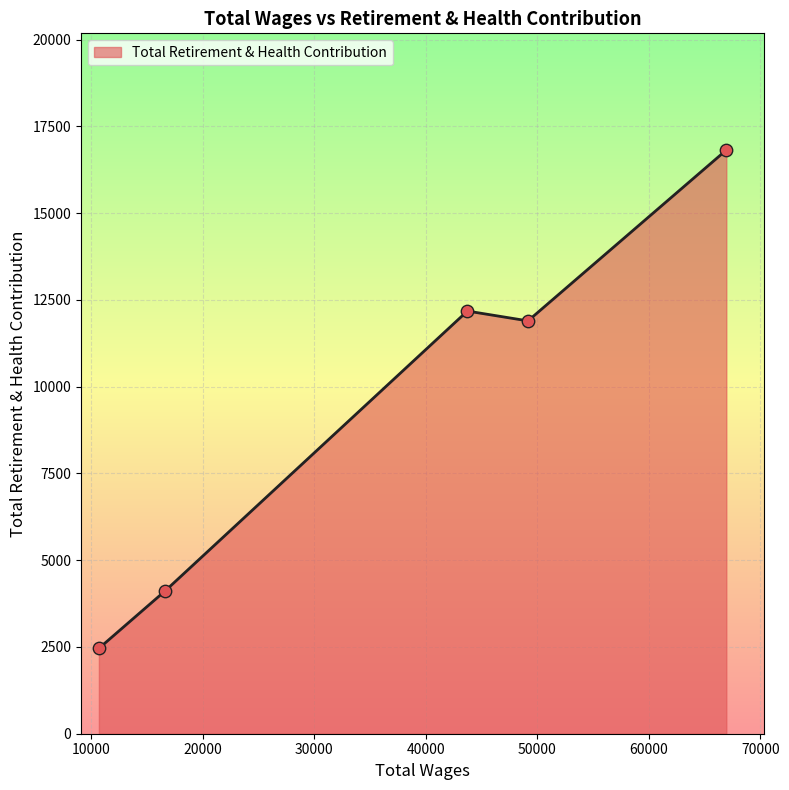

What is the difference between the maximum and minimum values?

14359